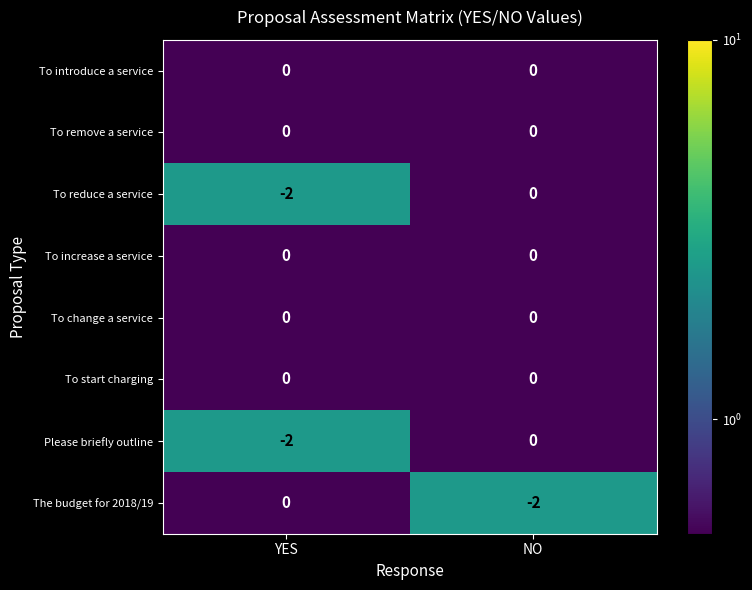

Is it true that The budget for 2018/19 equals 0 at NO?

False